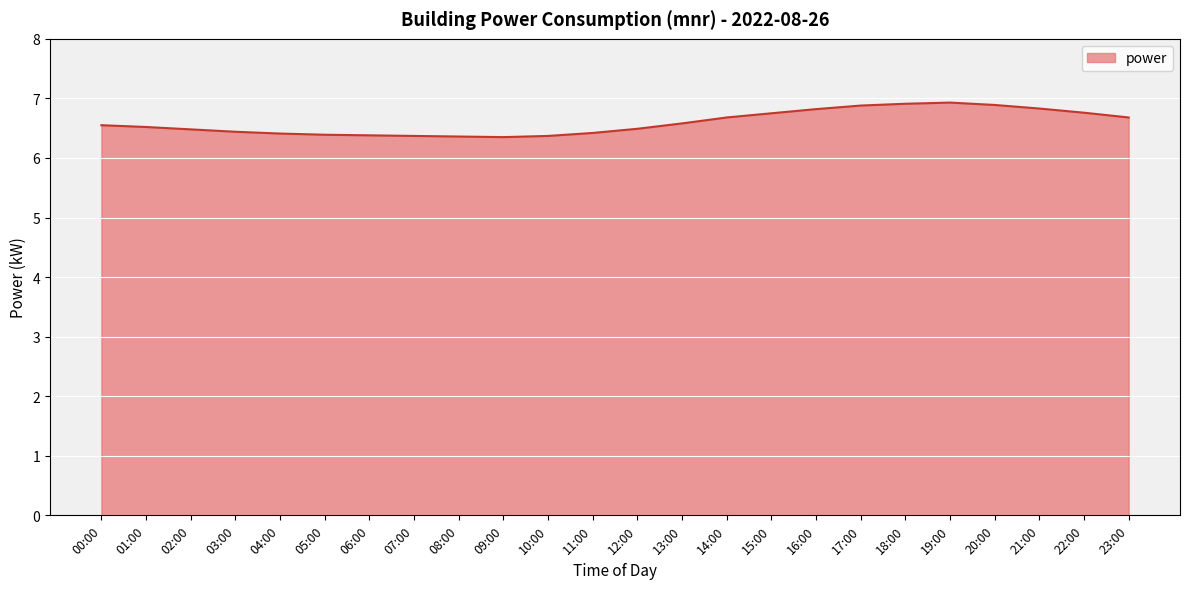

Approximately how many times larger is the value at 08:00 compared to 04:00?

1.0